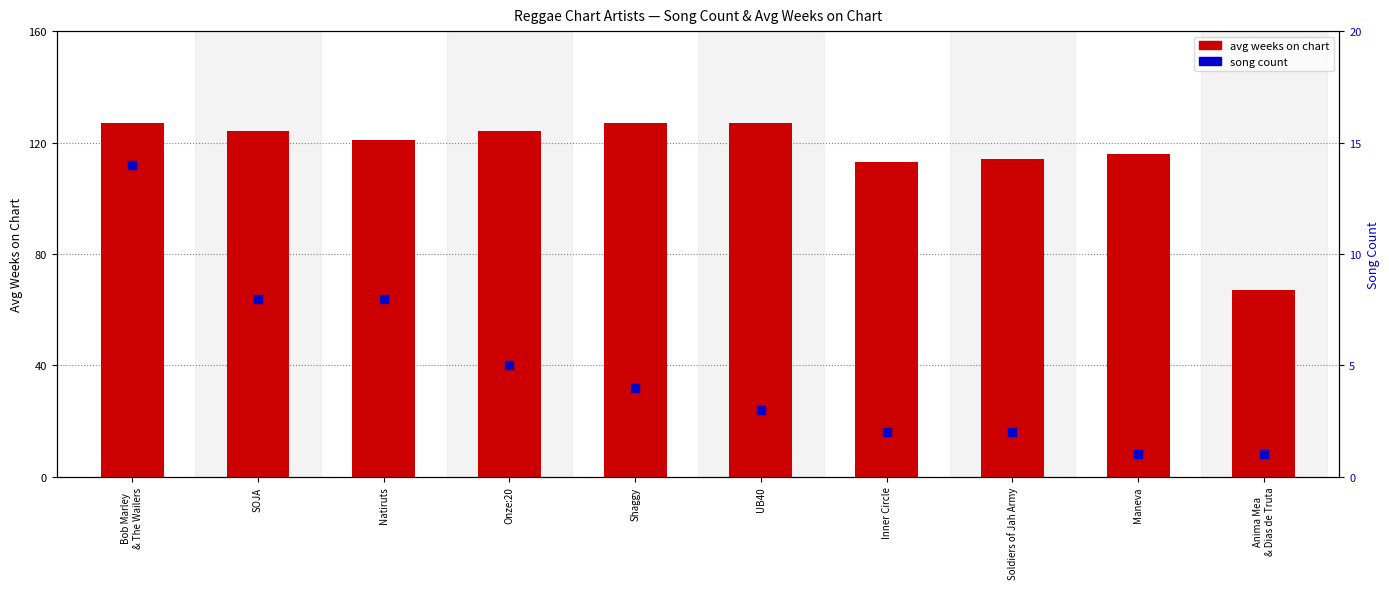

Which series has the largest Y range (max minus min)?

avg weeks on chart